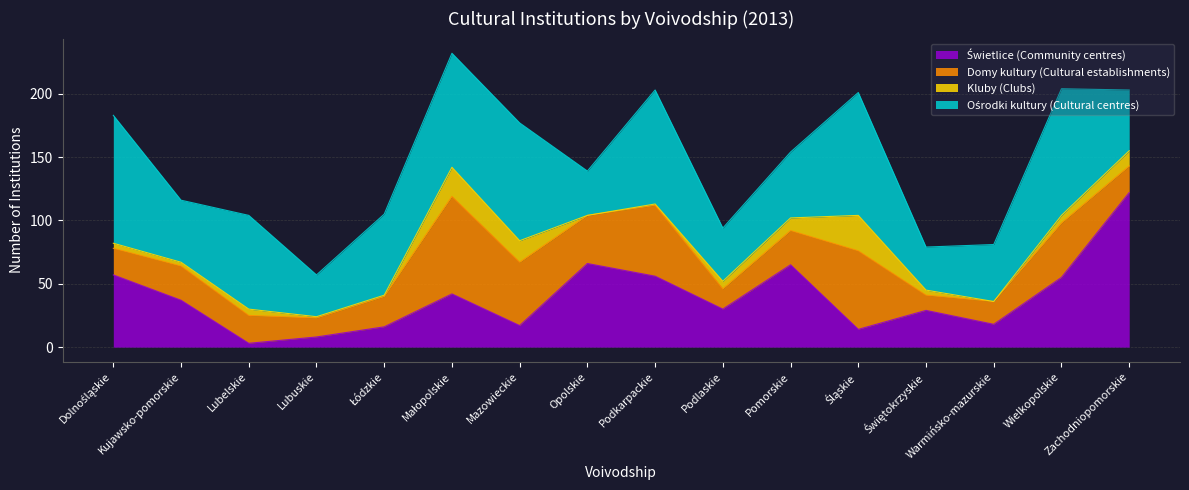

What is the difference between the maximum and second lowest values in the Kluby (Clubs) series?

28